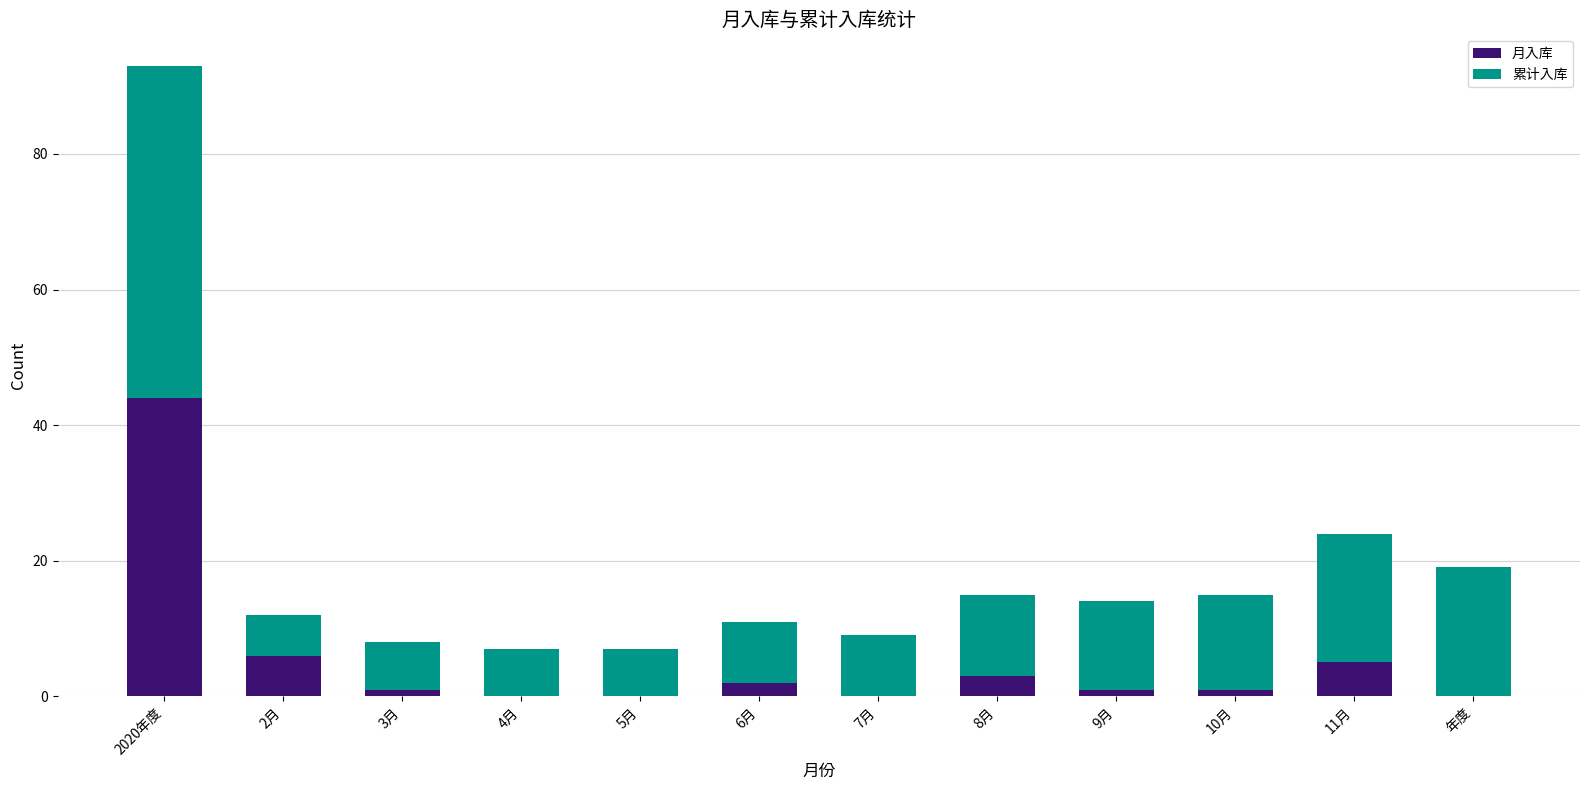

What is the sum of all 月入库 values?

63